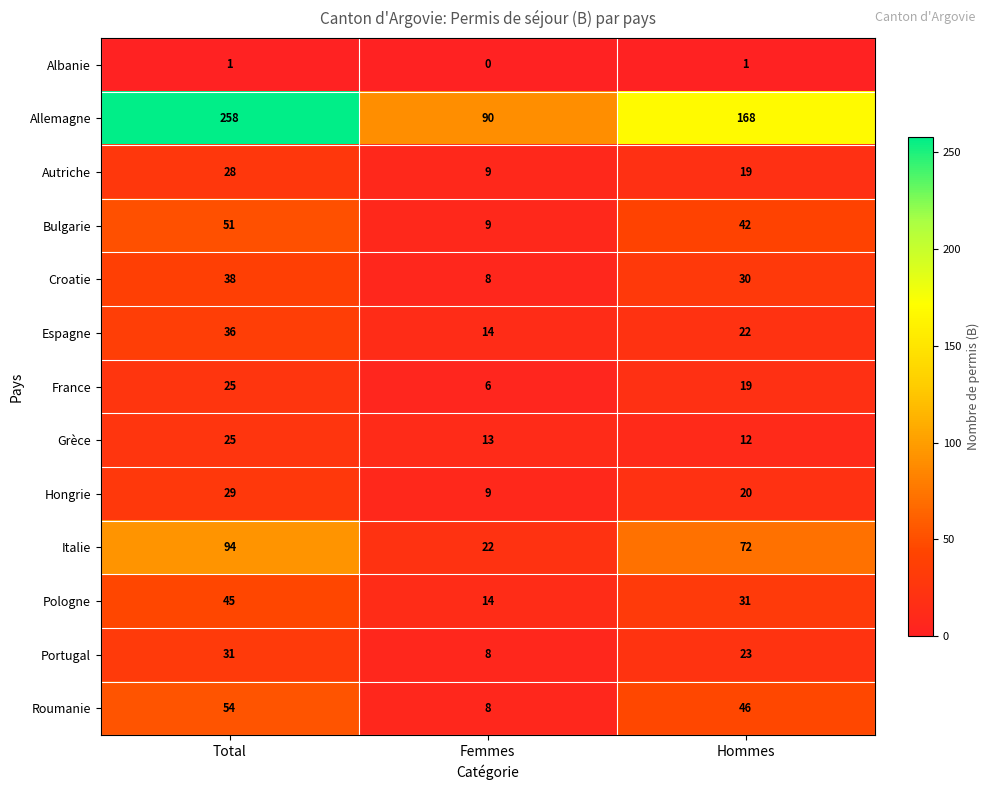

At which label does Hongrie first exceed 20?

Total